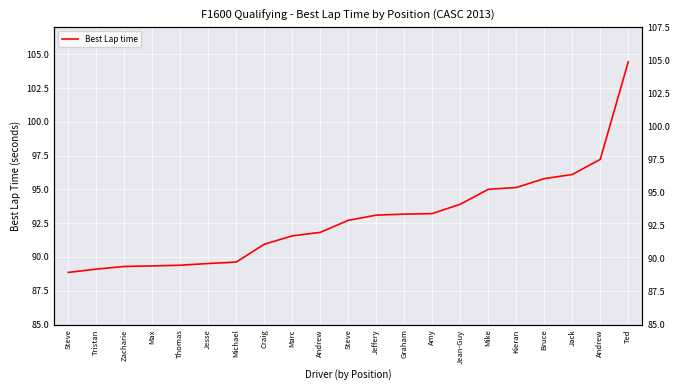

At which category does the chart reach its minimum across all series?

Steve